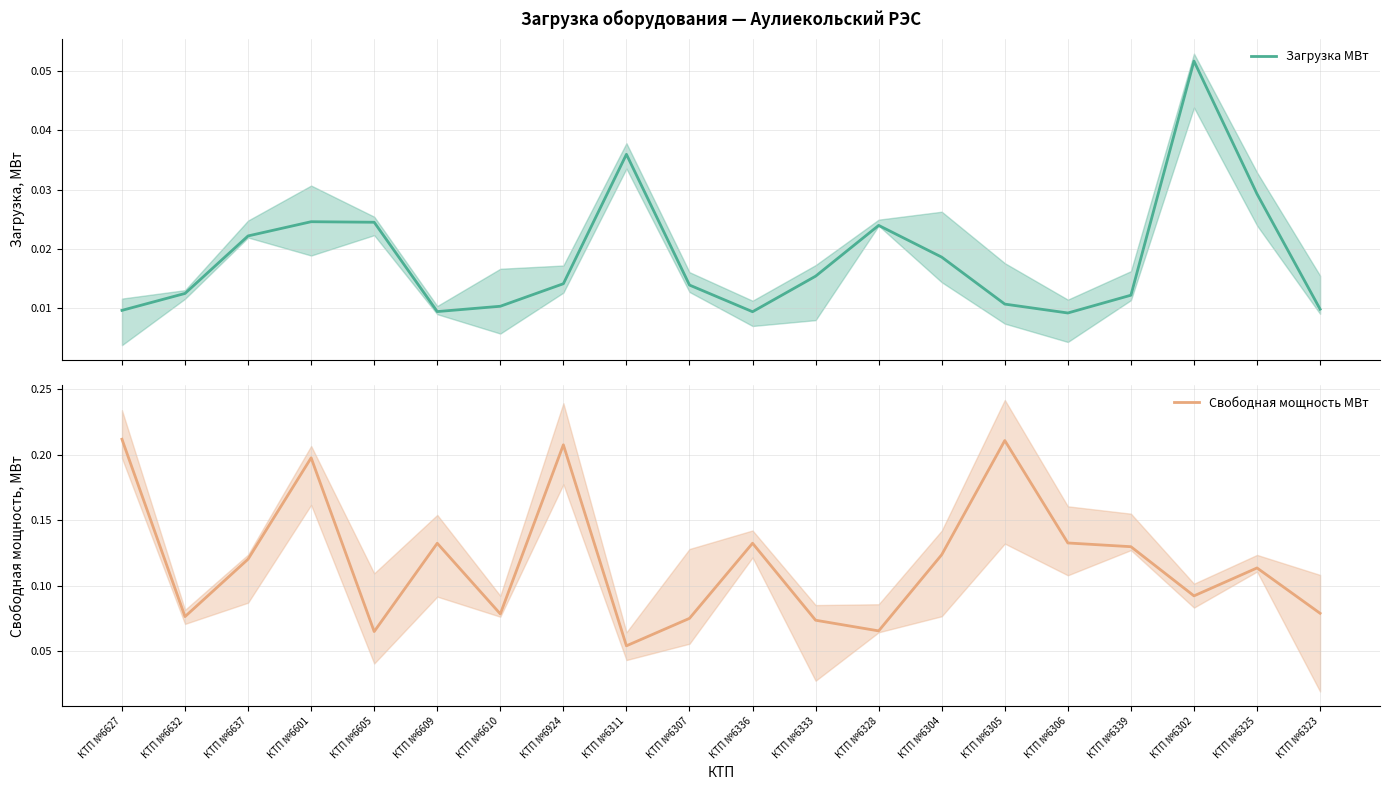

Between КТП №6632 and КТП №6323, which series saw the biggest shift?

Загрузка МВт